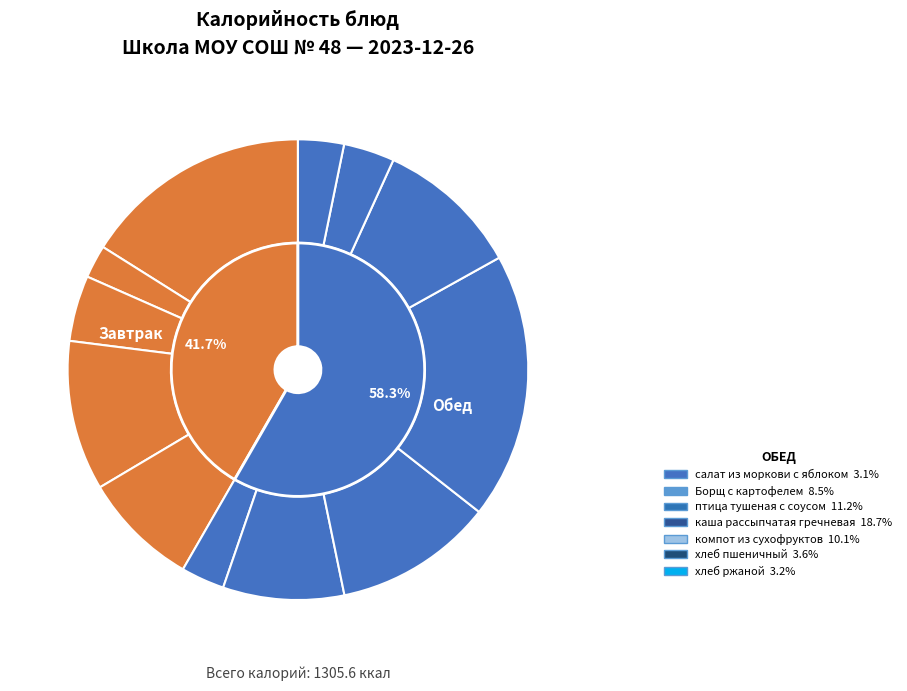

Count the number of slices in the pie.

12